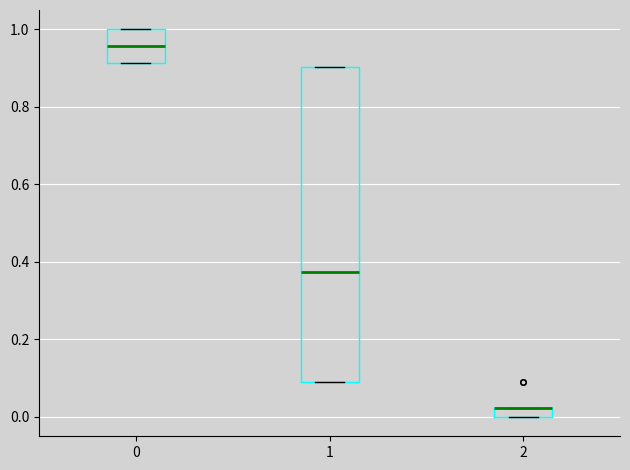

Where is the upper edge of the box at x = 2 on the y-axis? The values are not printed on the chart, so give them approximately, as read against the axis.

0.02